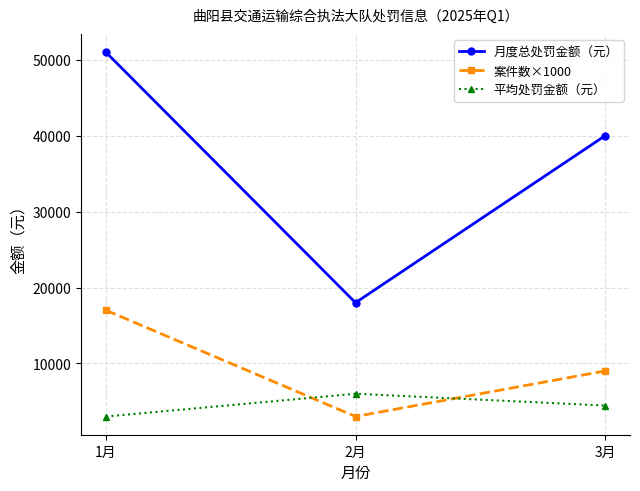

At which category is the sum across all series the highest?

1月